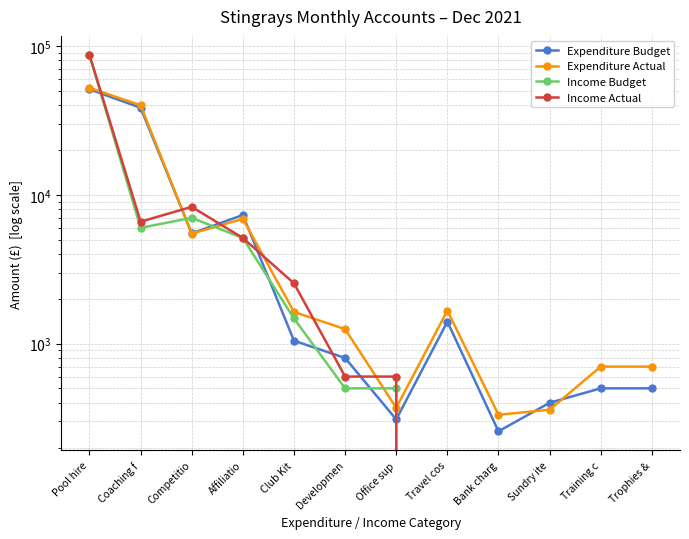

Rank the series by their maximum value, from highest to lowest.

Income Actual, Income Budget, Expenditure Actual, Expenditure Budget